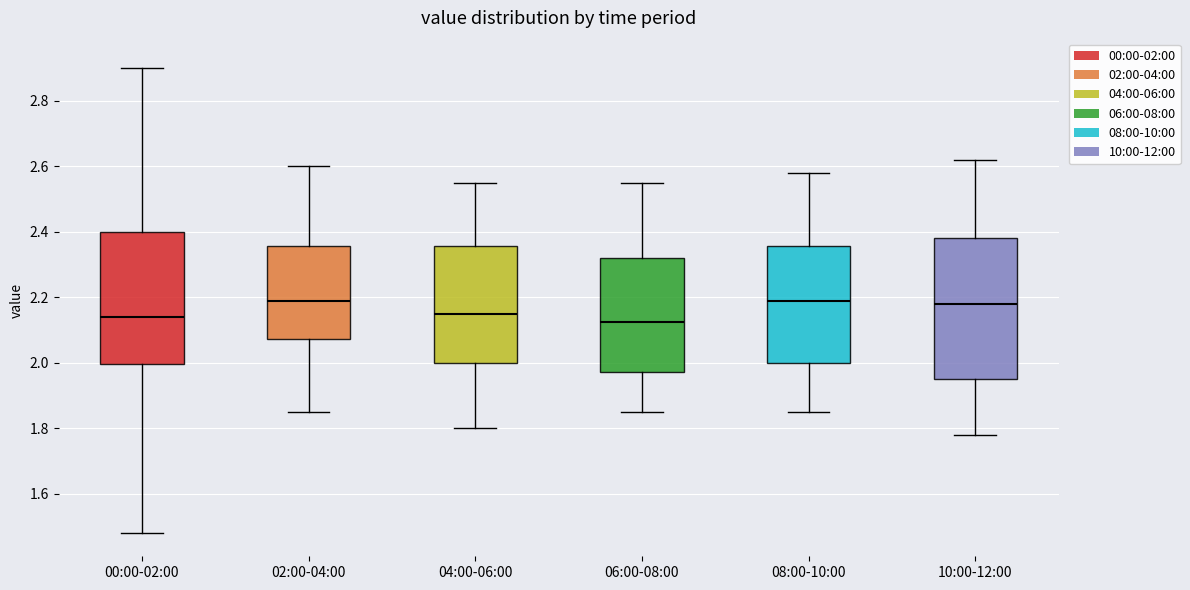

Reading left to right, transcribe this box plot: for each box, give where its median line is, the range the box spans, and where its two whiskers end, as read against the y-axis. The values are not printed on the chart, so give them approximately, as read against the axis.

00:00-02:00: median 2.14, box 2.00 to 2.40, whiskers 1.48 to 2.90
02:00-04:00: median 2.20, box 2.08 to 2.36, whiskers 1.86 to 2.60
04:00-06:00: median 2.16, box 2.00 to 2.36, whiskers 1.80 to 2.56
06:00-08:00: median 2.12, box 1.98 to 2.32, whiskers 1.86 to 2.56
08:00-10:00: median 2.20, box 2.00 to 2.36, whiskers 1.86 to 2.58
10:00-12:00: median 2.18, box 1.96 to 2.38, whiskers 1.78 to 2.62